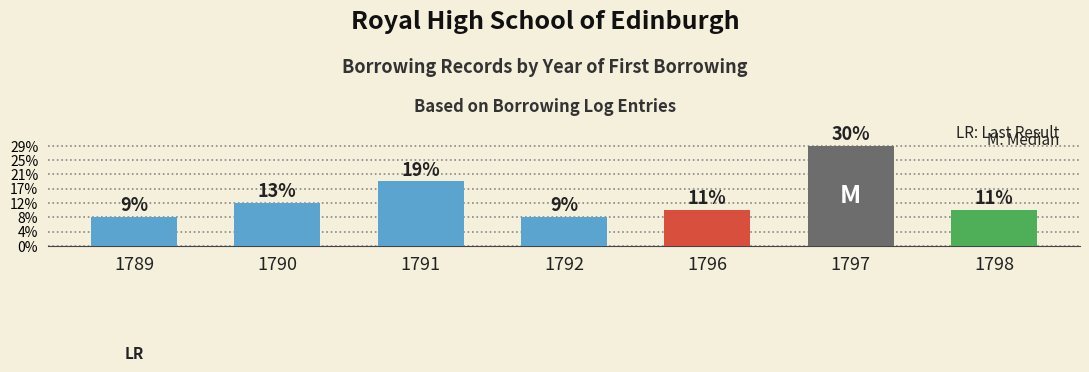

Are the bars horizontal?

No